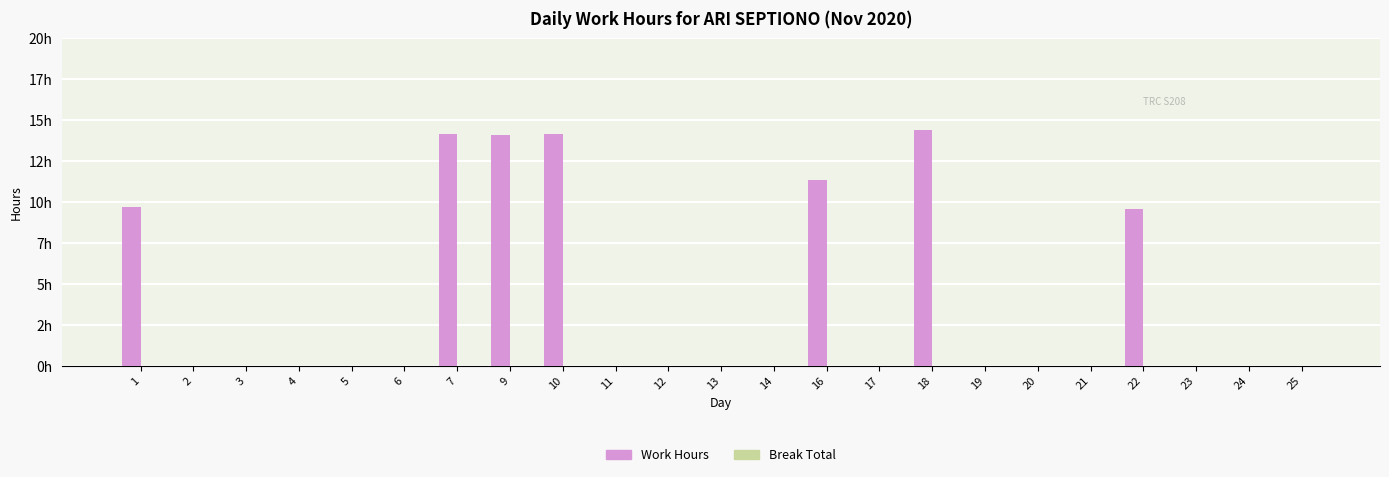

Are the bars horizontal?

No